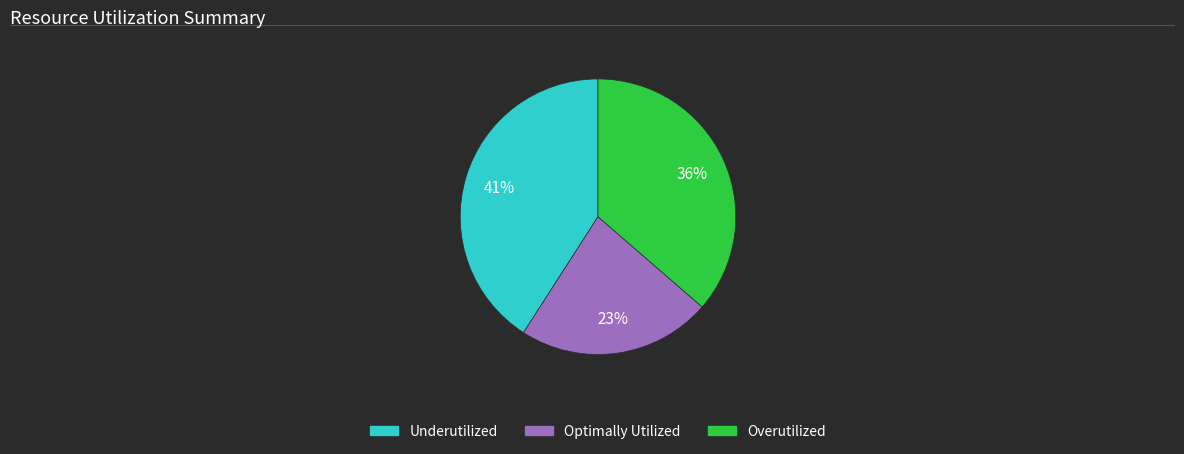

Count the number of slices in the pie.

3